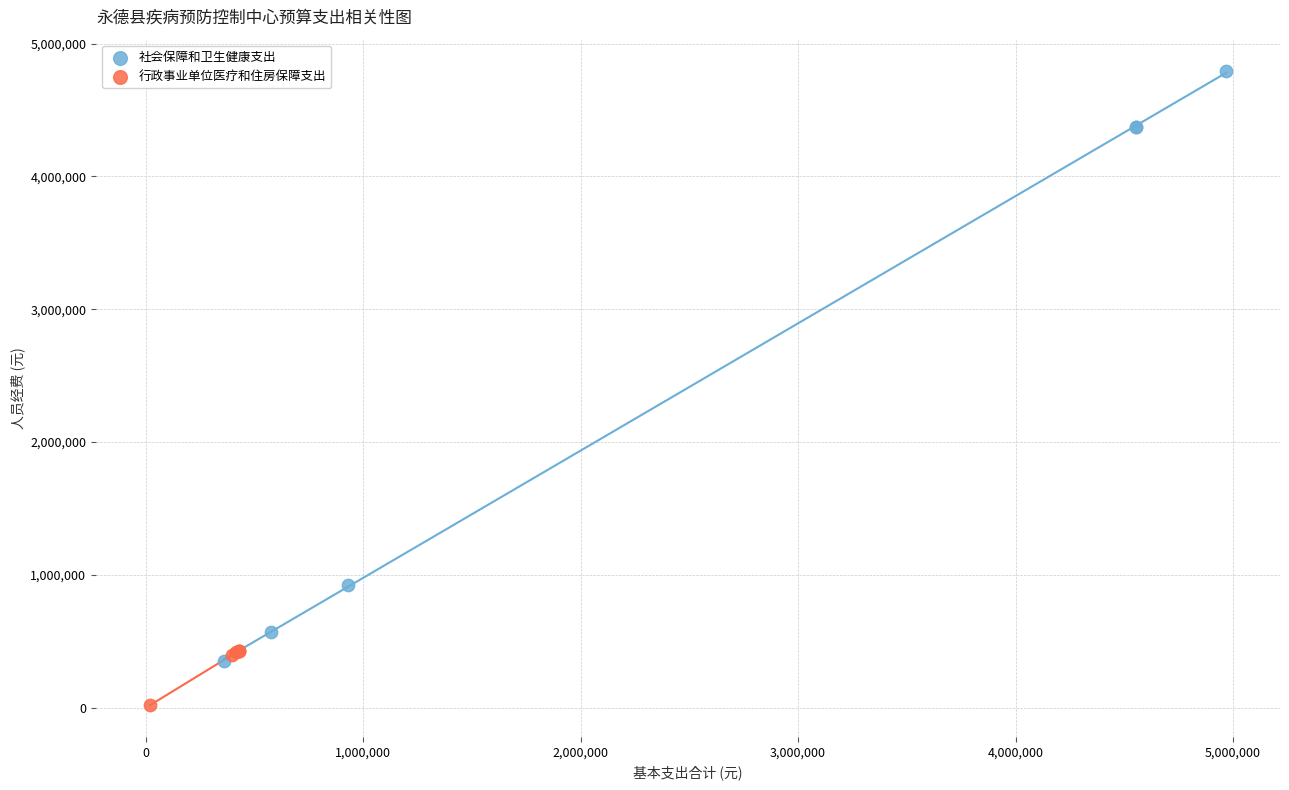

What are all the series names shown in the legend?

社会保障和卫生健康支出, 行政事业单位医疗和住房保障支出